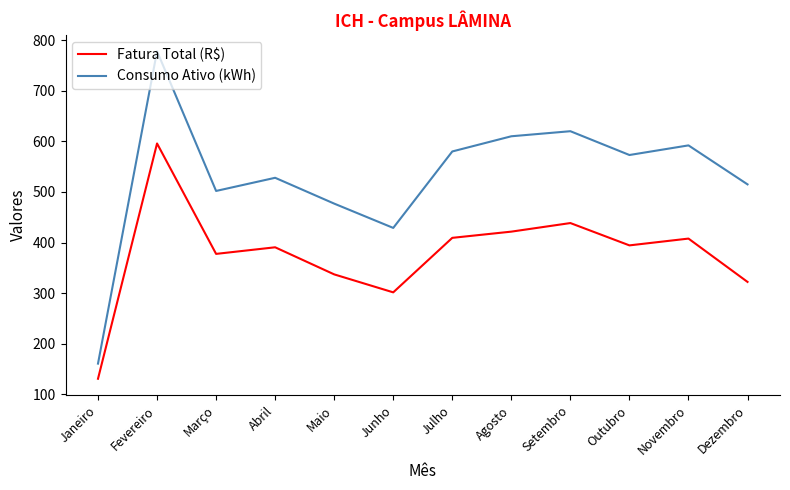

Which series changed the most between Março and Junho?

Fatura Total (R$)